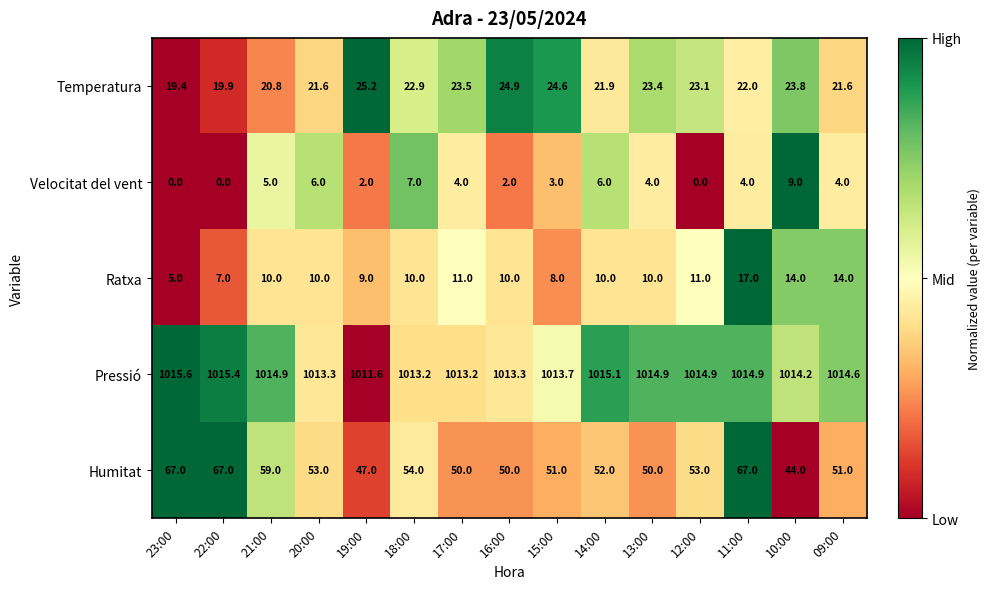

True or false: Pressió has a value of 660.6 at 19:00.

False